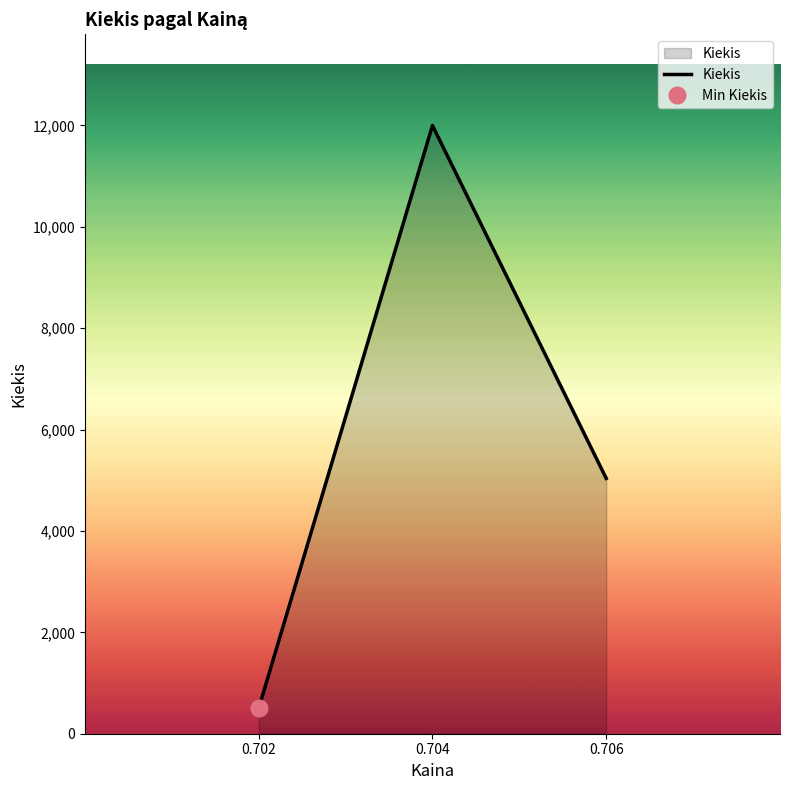

Which category has the highest value across all series?

0.704